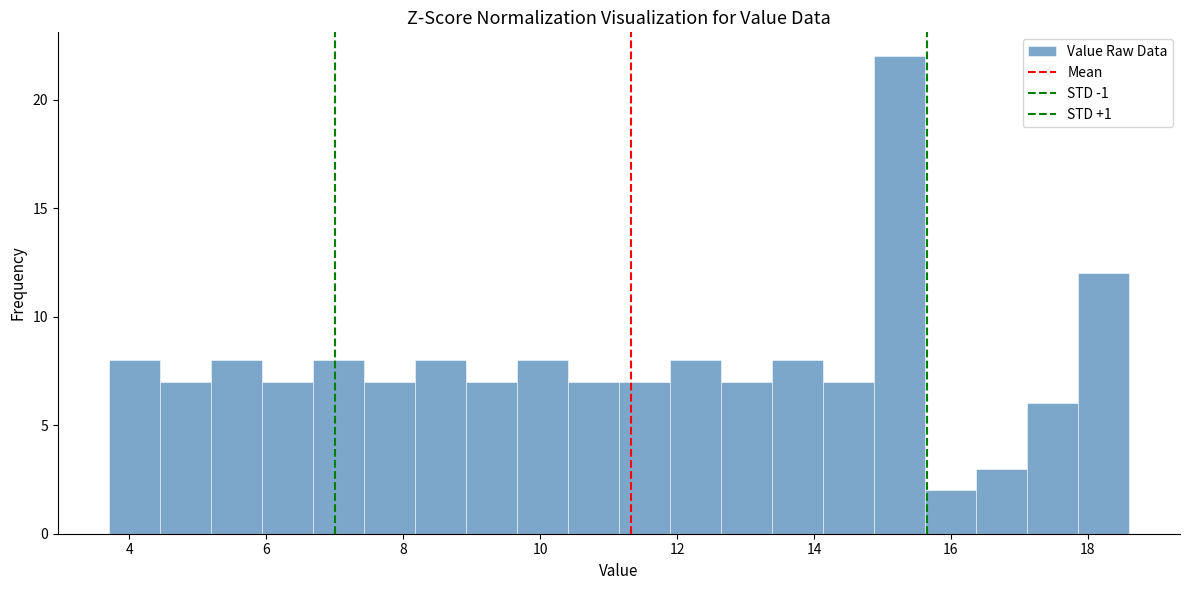

Read against the x-axis, roughly where is the centre of the tallest bar?

15.2